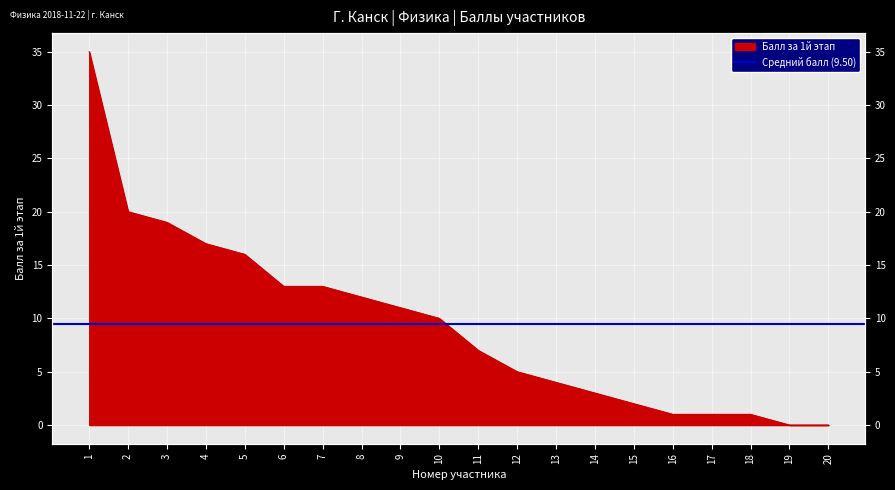

Does the chart display data point markers on the line(s)?

No